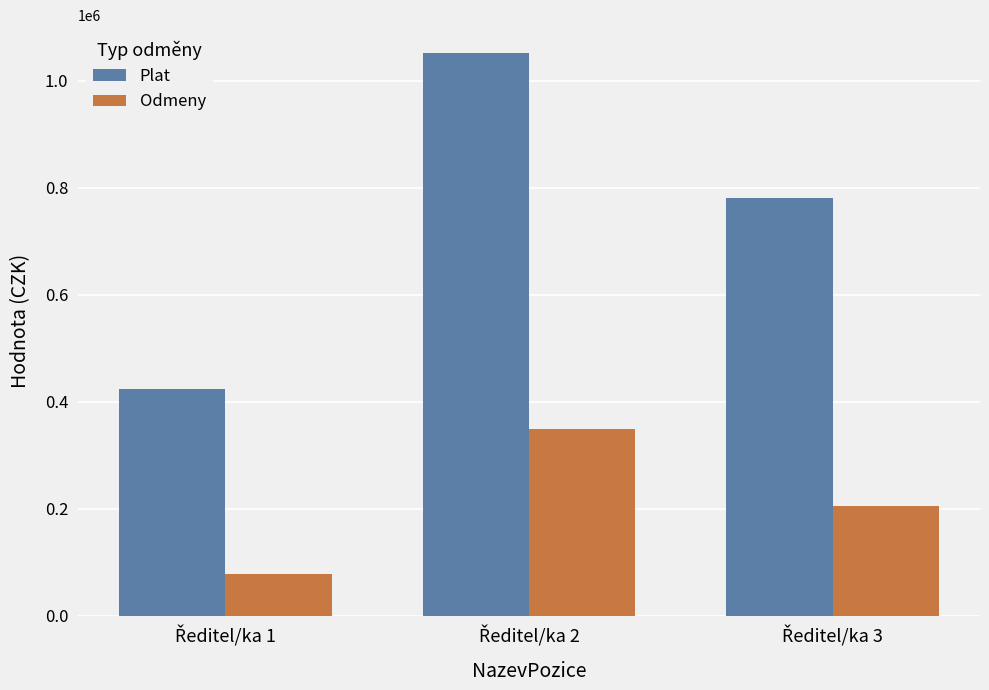

What is the maximum value shown in the chart?

1050848